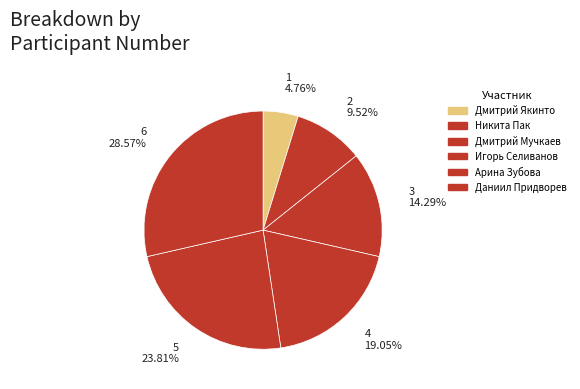

Does Дмитрий Якинто account for over 50% of the chart?

No